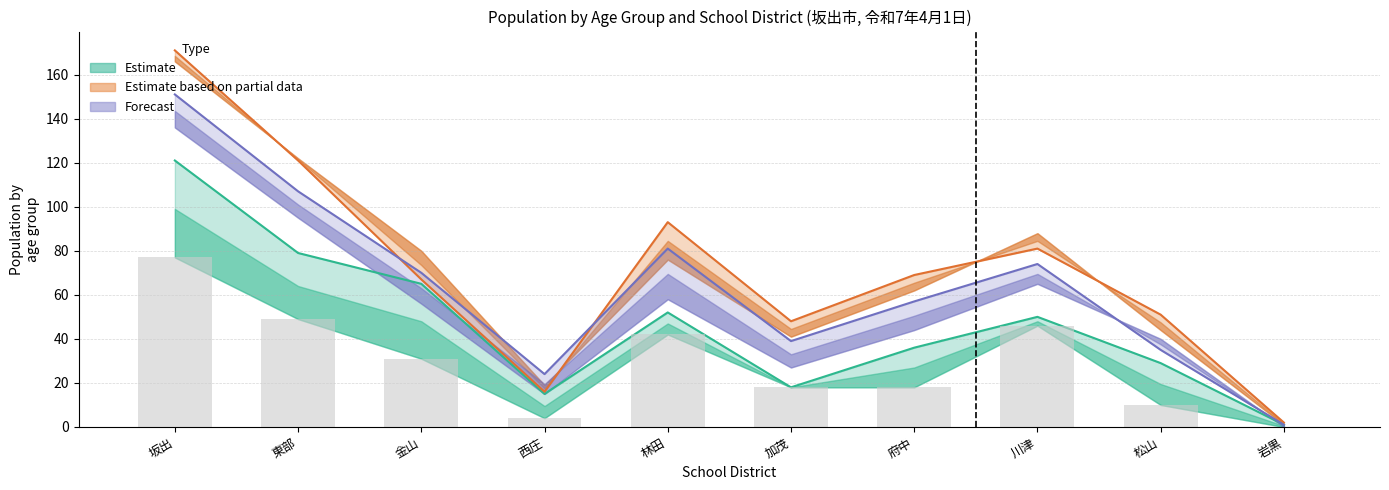

What is the average value of the Forecast line series?

64